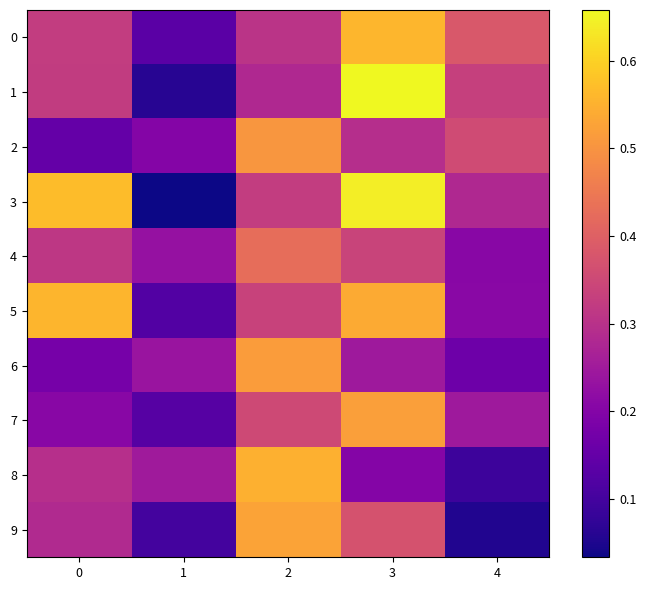

Which series has the largest range (max minus min)?

3